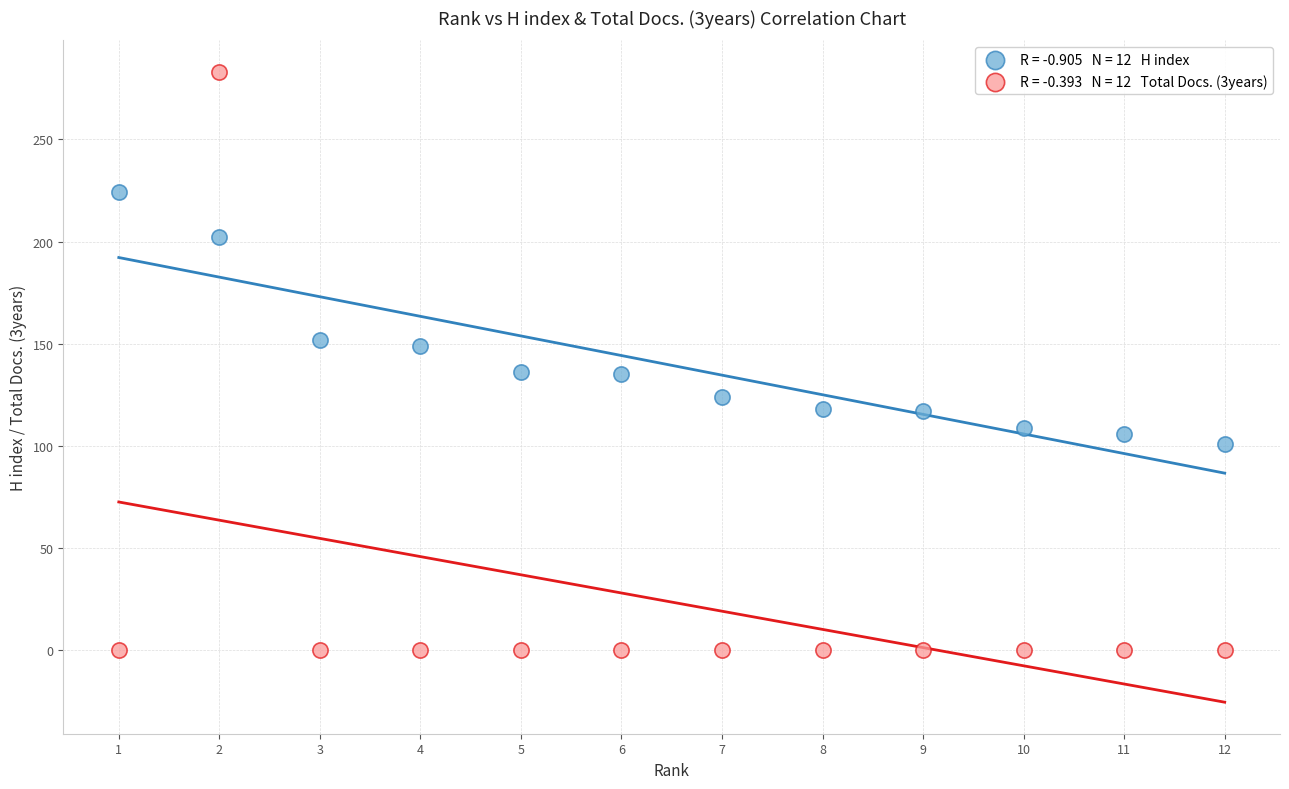

Across all data points, what is the range of X values (max minus min)?

11